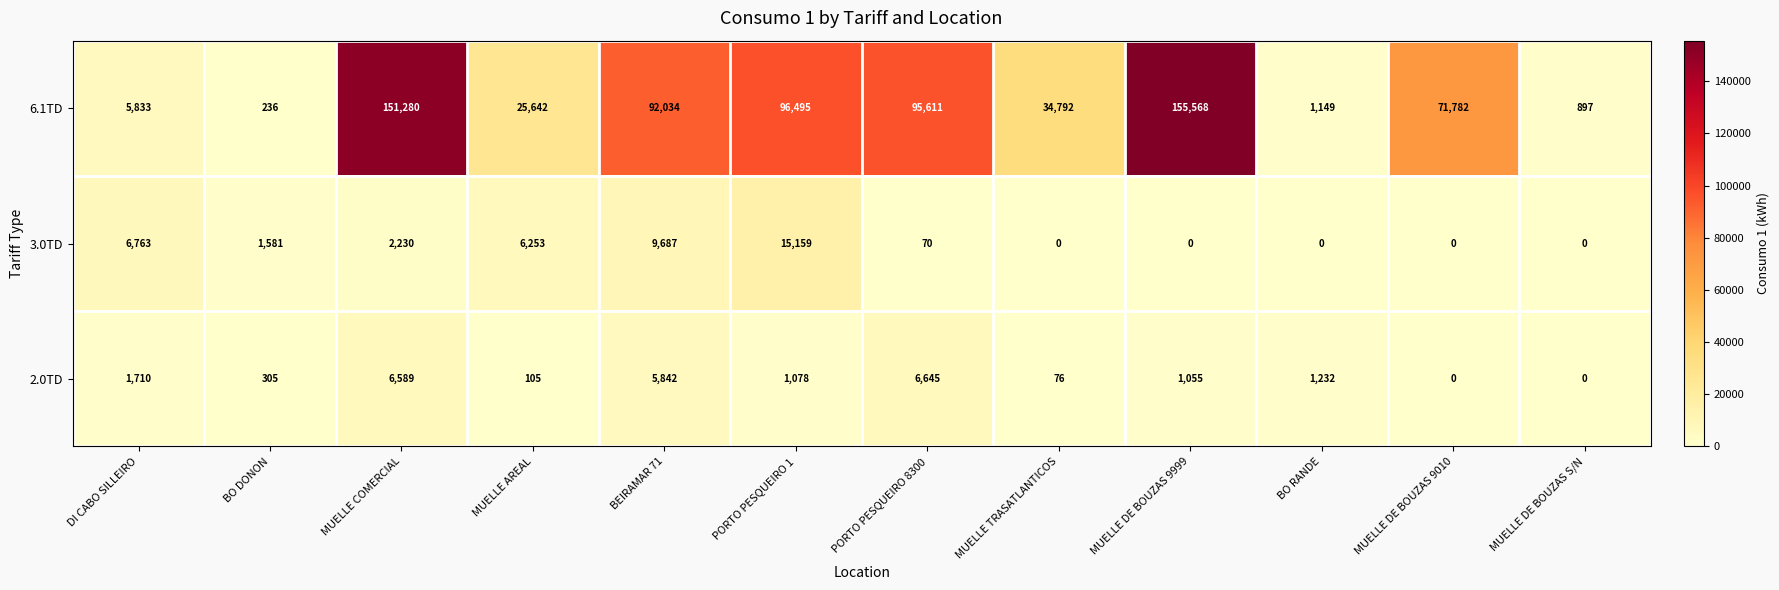

Which series changed the most between PORTO PESQUEIRO 8300 and MUELLE DE BOUZAS 9010?

6.1TD